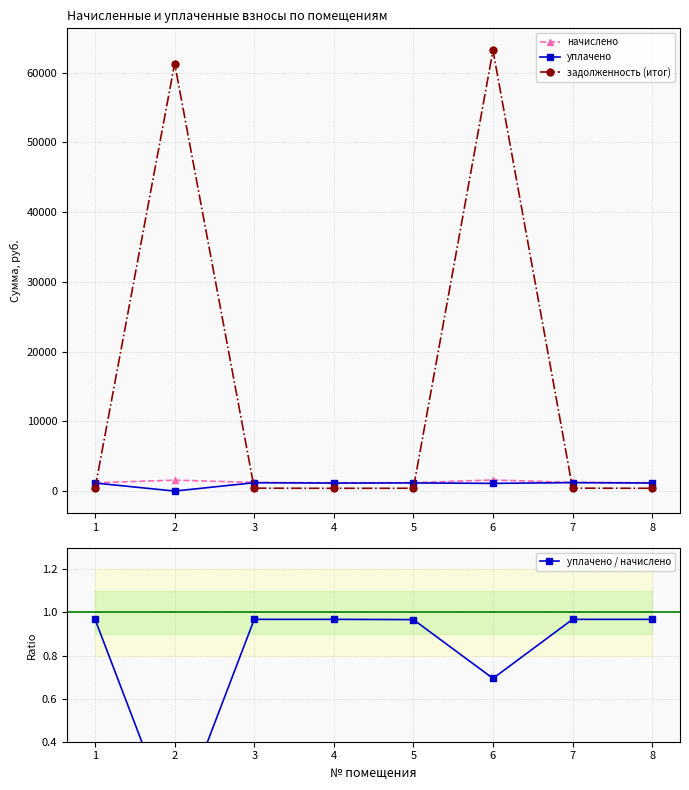

True or false: уплачено and начислено intersect in this chart.

False